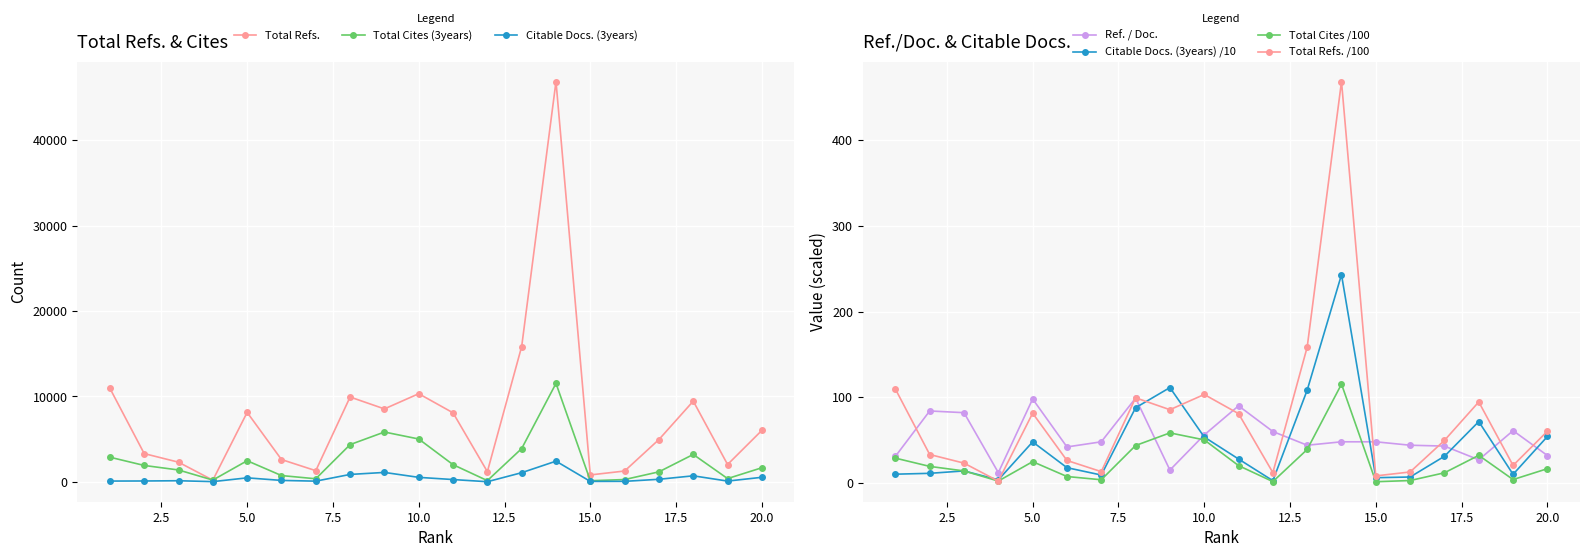

What is the average value of the Total Refs. series?

7714